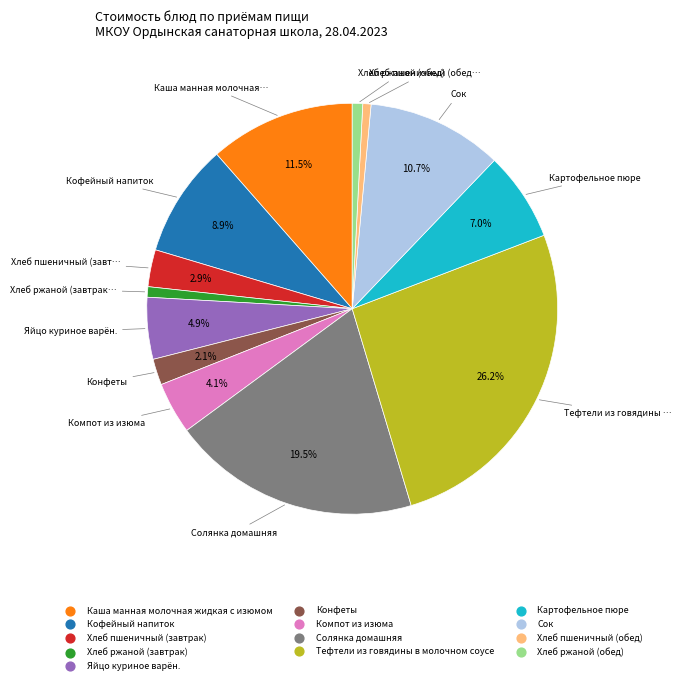

Combined, do Картофельное пюре and Каша манная молочная жидкая с изюмом account for over 50%?

No